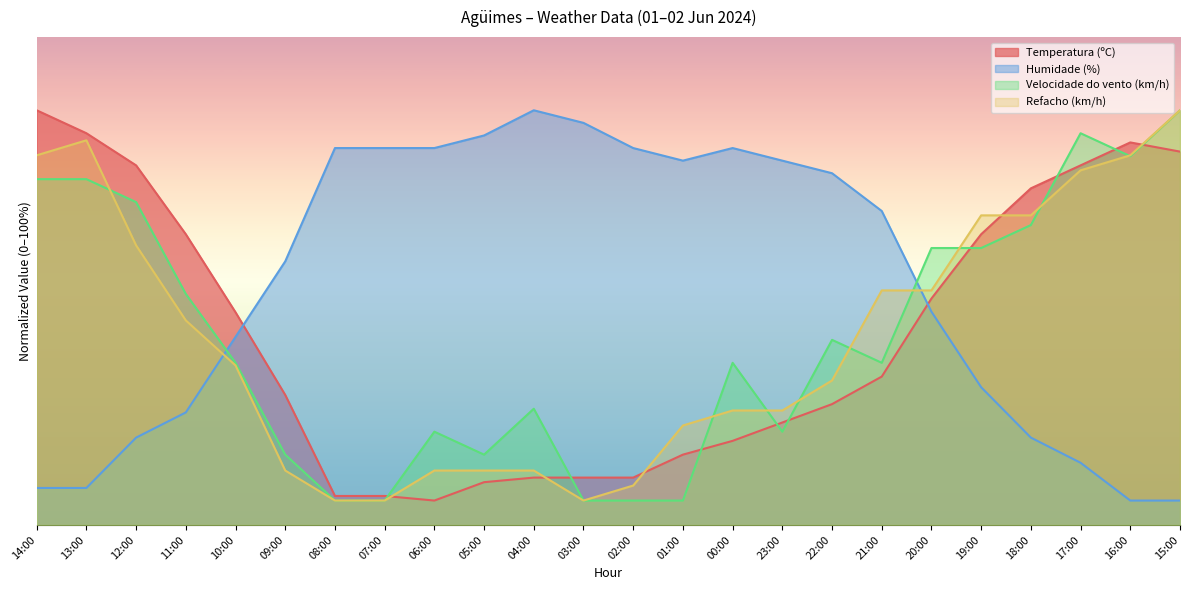

True or false: Velocidade do vento (km/h) has more than 1 interior local peaks.

True